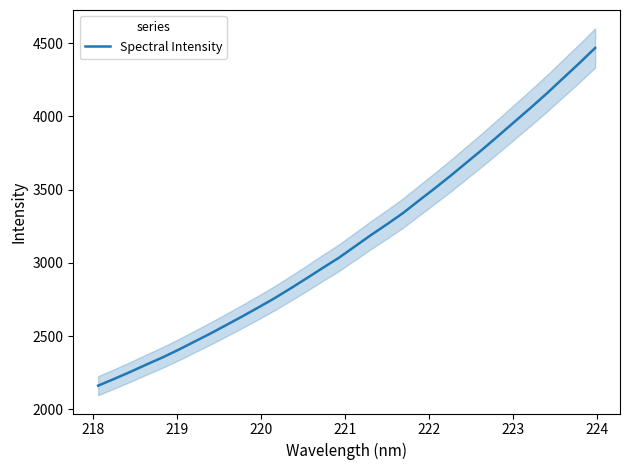

What is the smallest value displayed?

2161.6